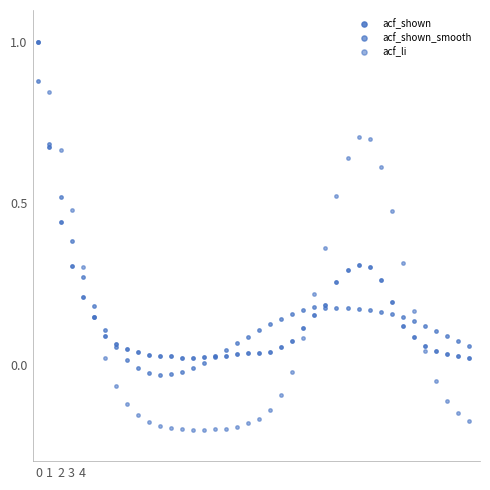

How many series are shown in this chart?

3